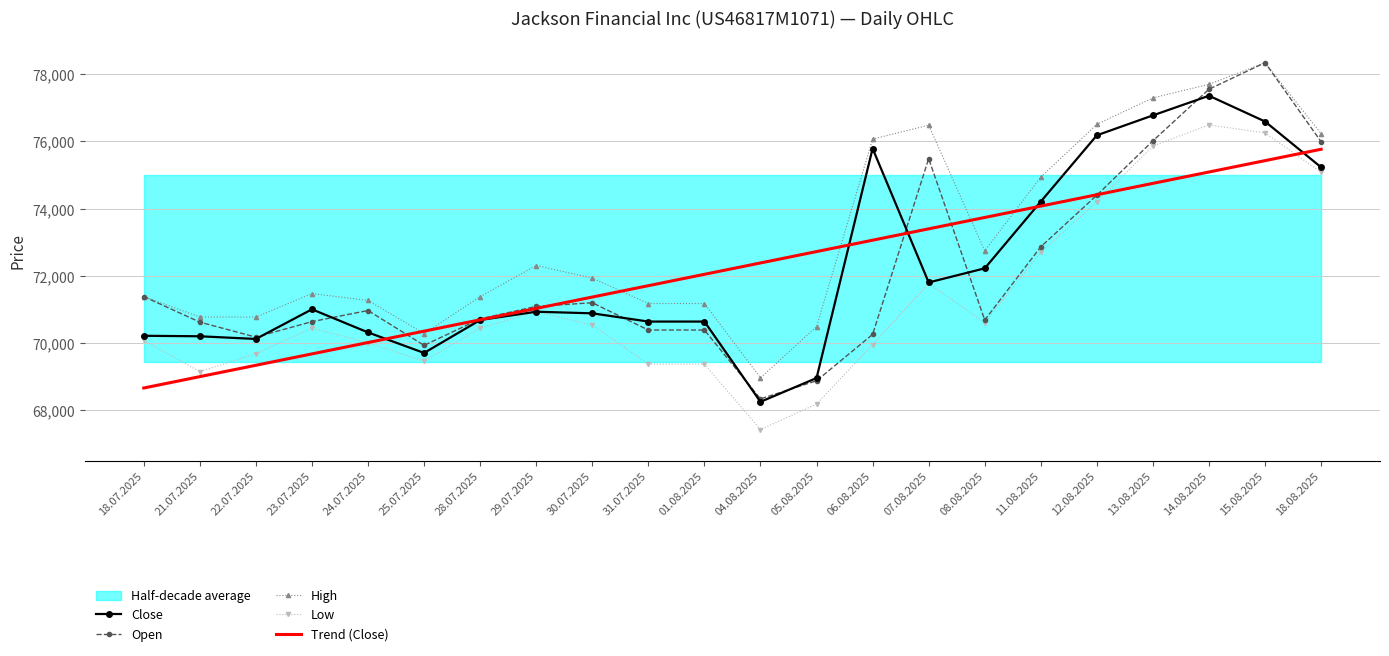

Between 01.08.2025 and 23.07.2025, which is larger?

23.07.2025